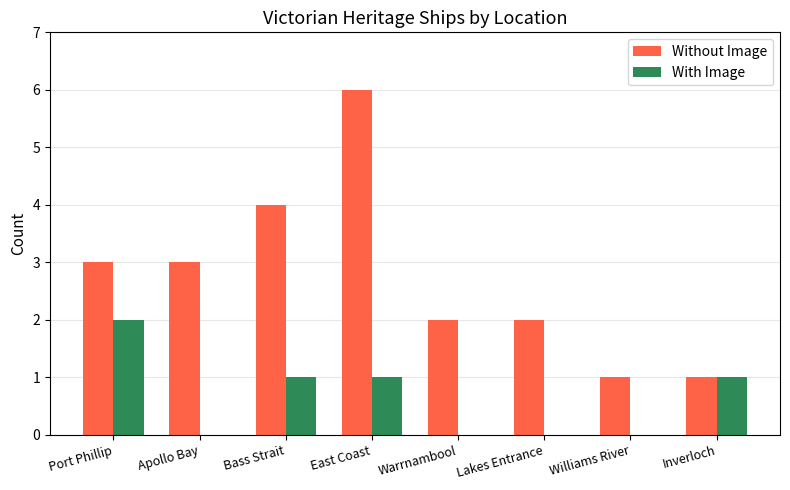

True or false: Without Image has a value of 3 at Port Phillip.

True